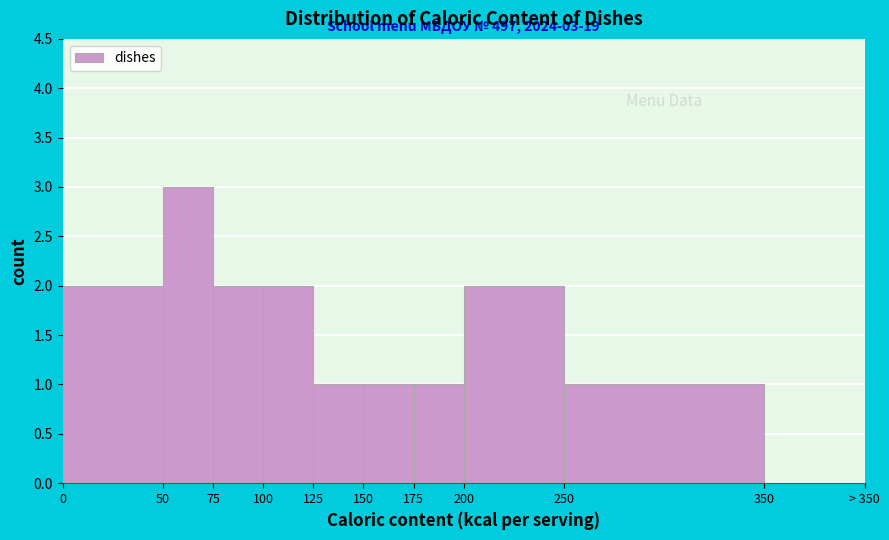

Reading right to left, extract all data points from this chart.

350=0	250=1	200=2	175=1	150=1	125=1	100=2	75=2	50=3	0=2